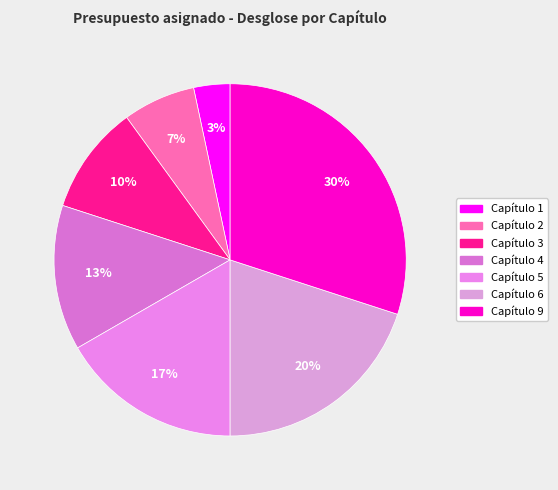

To the nearest percent, what portion does Capítulo 9 represent?

30%